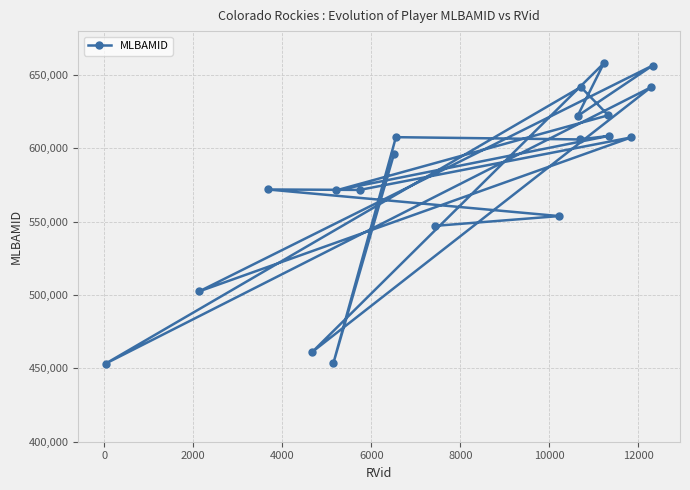

True or false: there are more than 1 points higher than both neighbors.

True